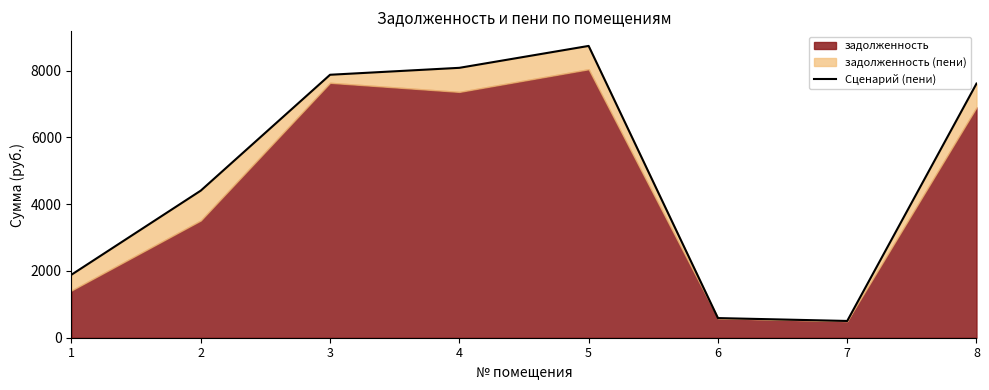

What is the average value?

4962.3